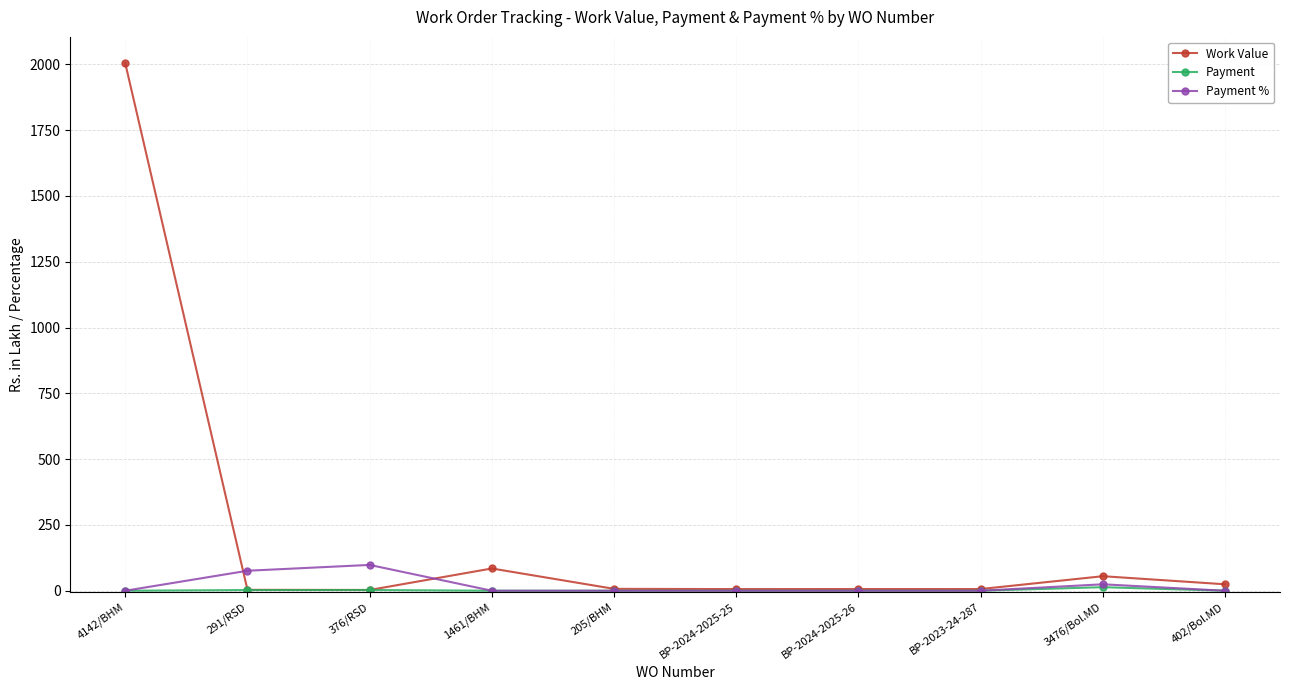

What is the label of the 2nd point from the left?

291/RSD